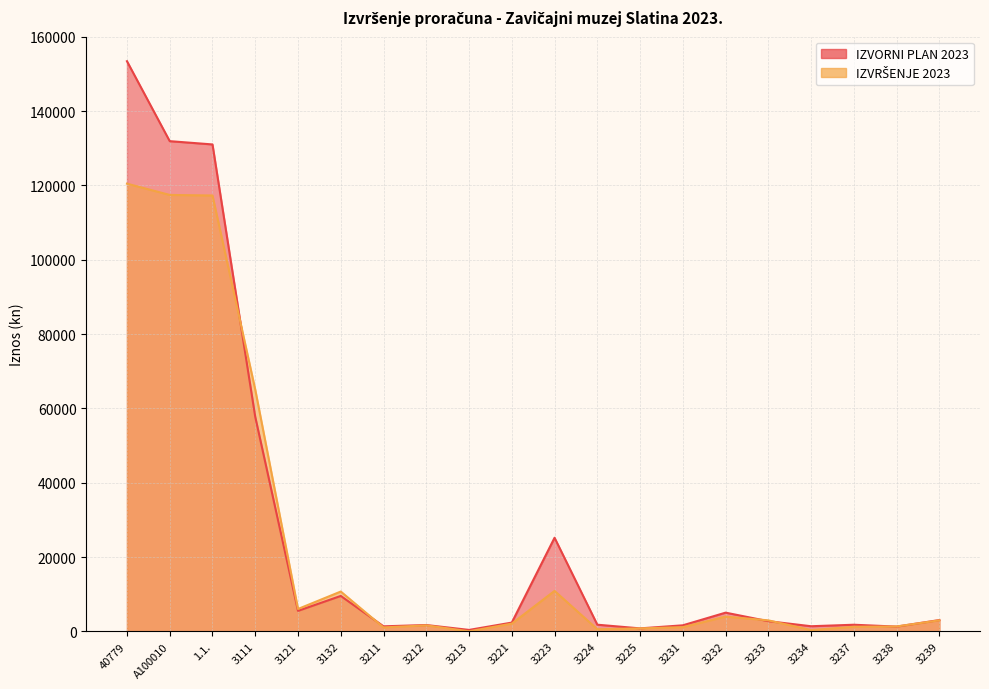

At how many categories does at least one series exceed 125713?

3